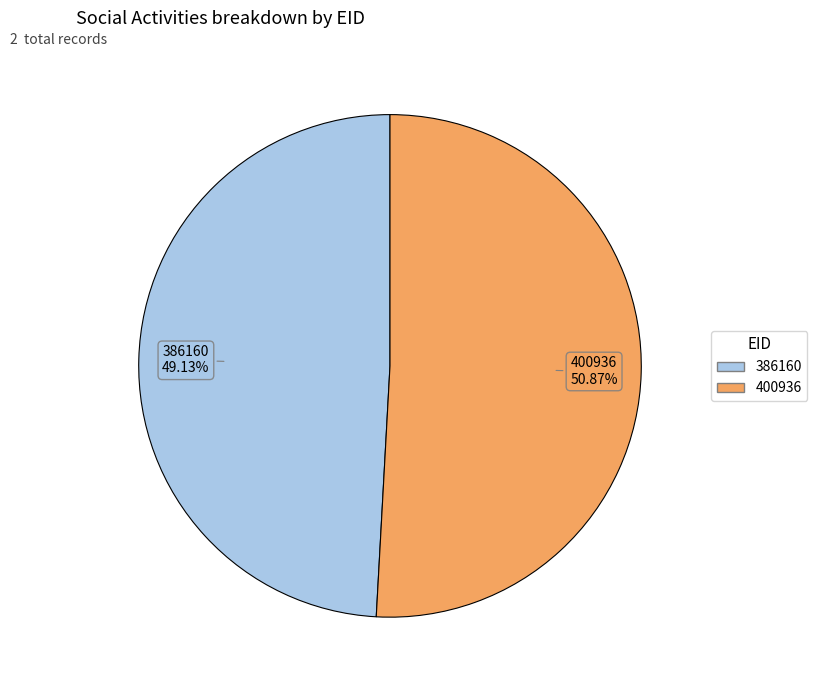

Is the sum of 400936 and 386160 greater than half?

Yes